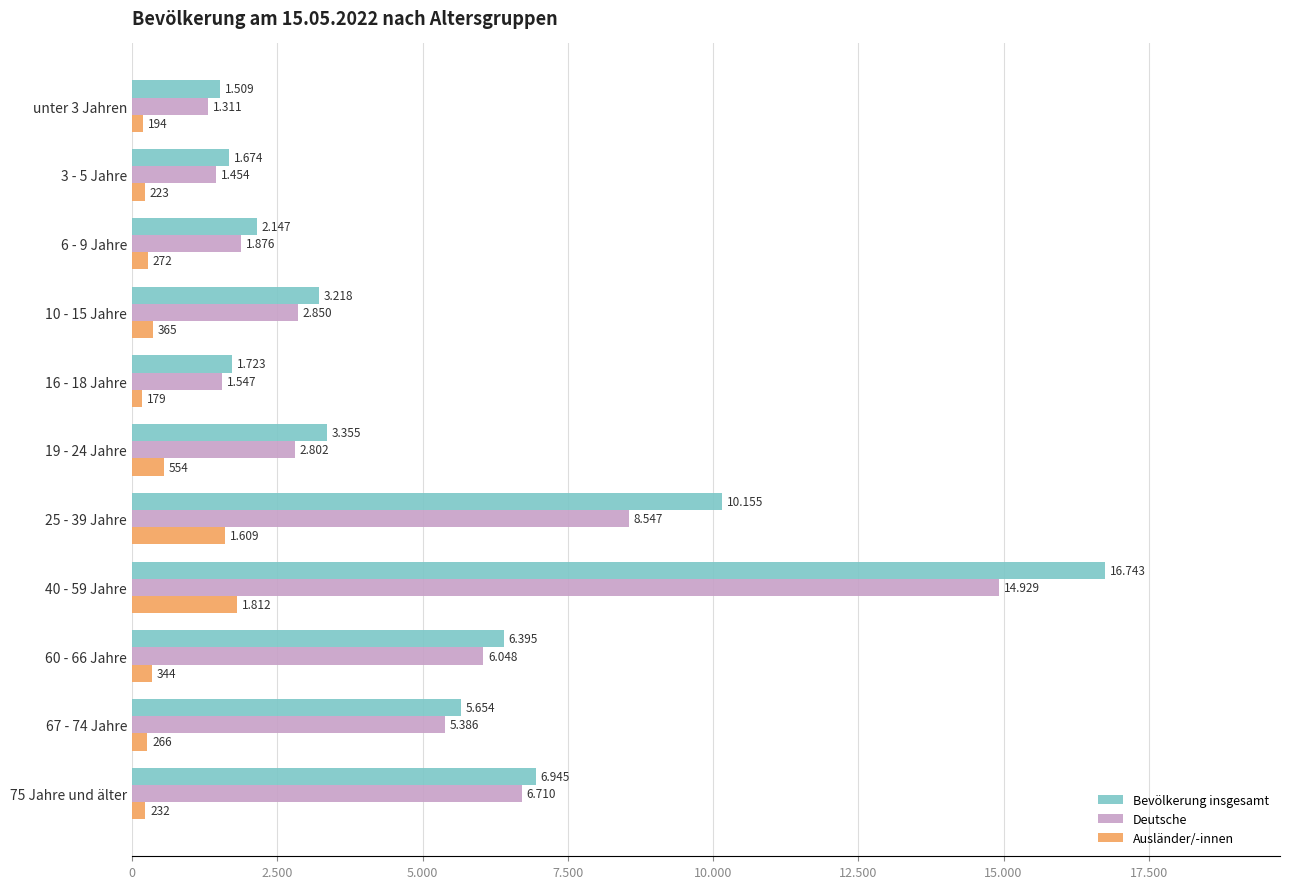

What are all the series names shown in the legend?

Bevölkerung insgesamt, Deutsche, Ausländer/-innen